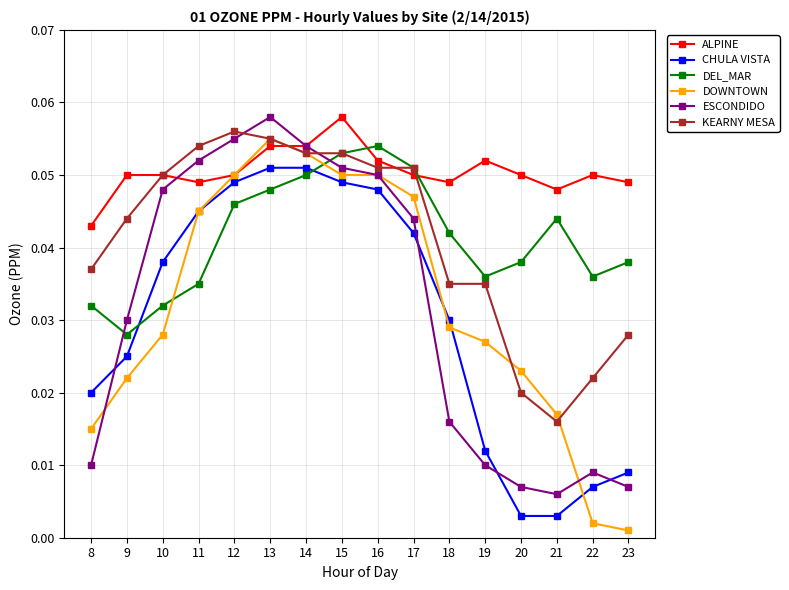

At which category does ESCONDIDO reach its first local valley?

21